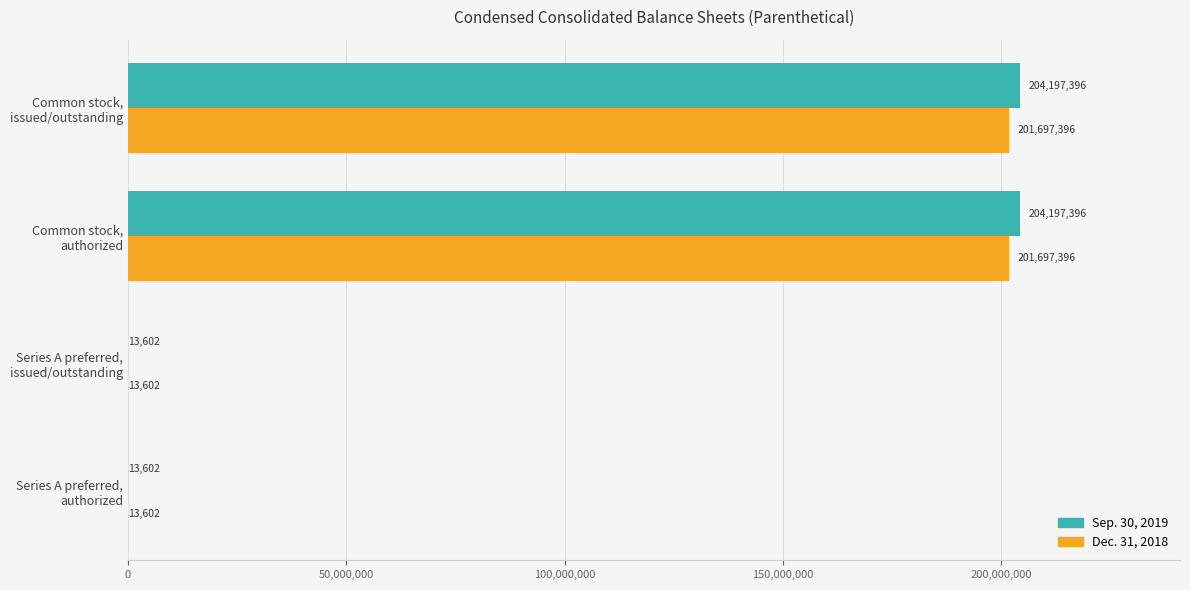

What is the sum of all Dec. 31, 2018 values?

403421996